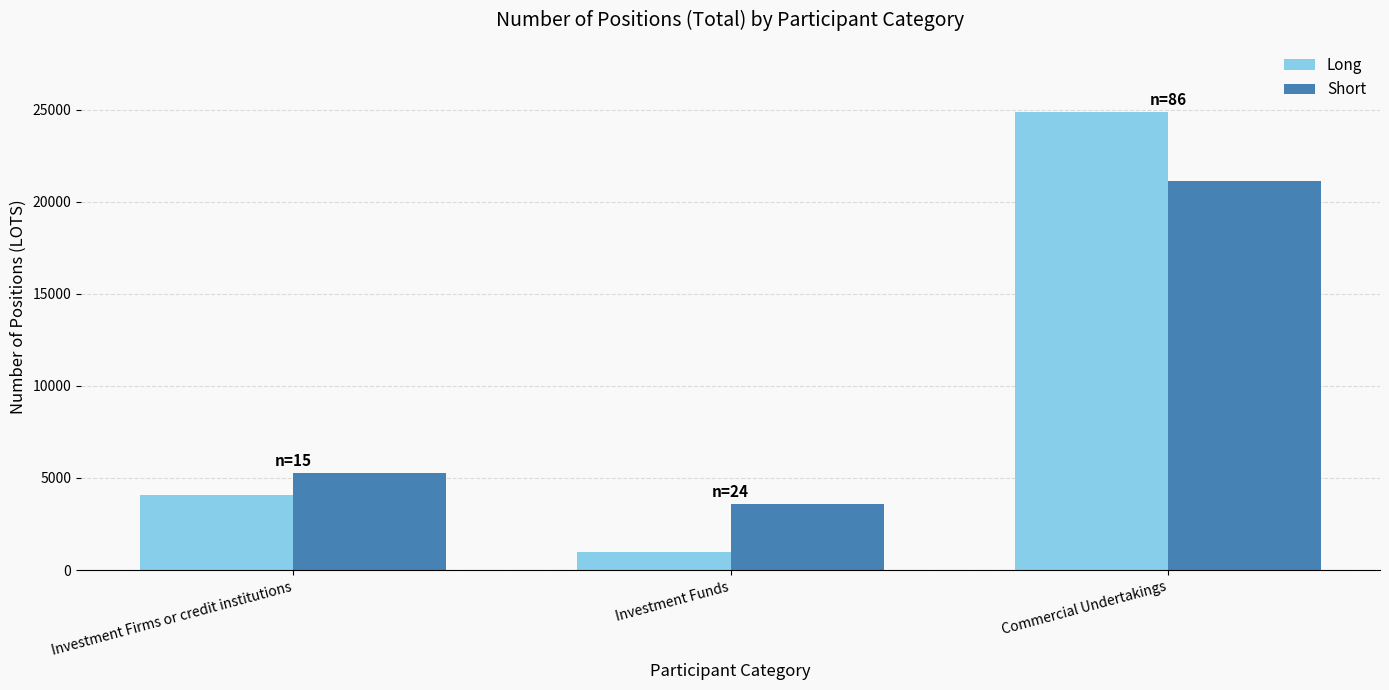

What is the sum of the Short values at Investment Firms or credit institutions and Investment Funds?

8870.7